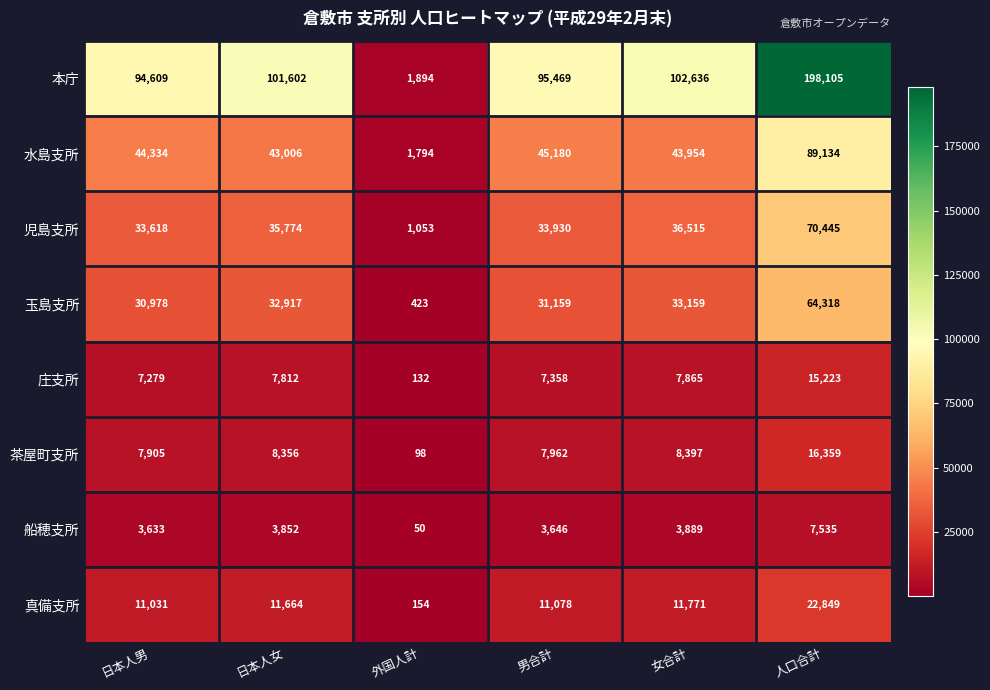

The value of 本庁 at 日本人女 is 101602. True or false?

True